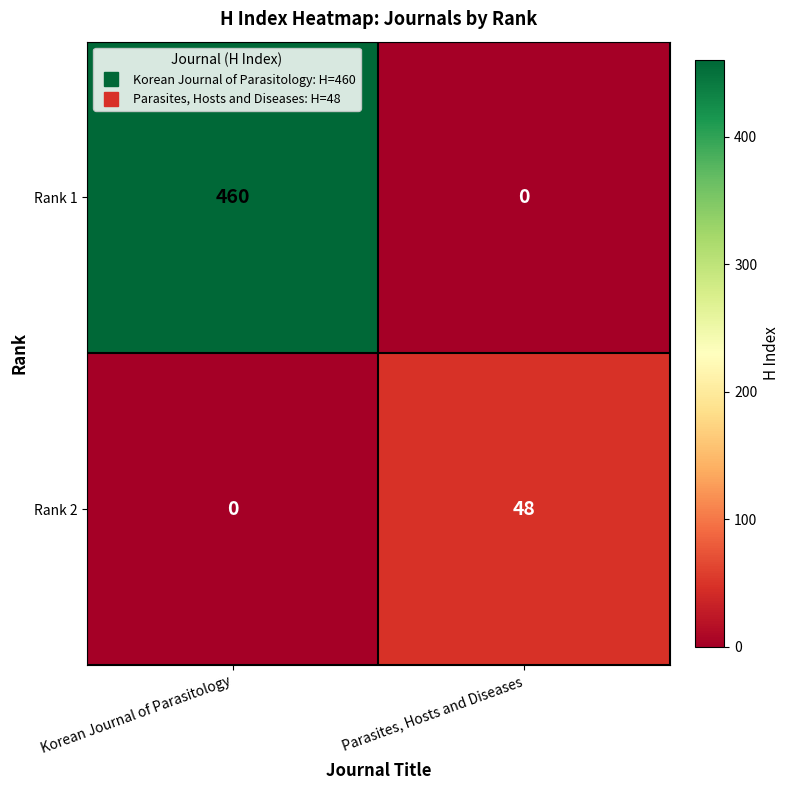

How many data points in Rank 1 are less than 460?

1